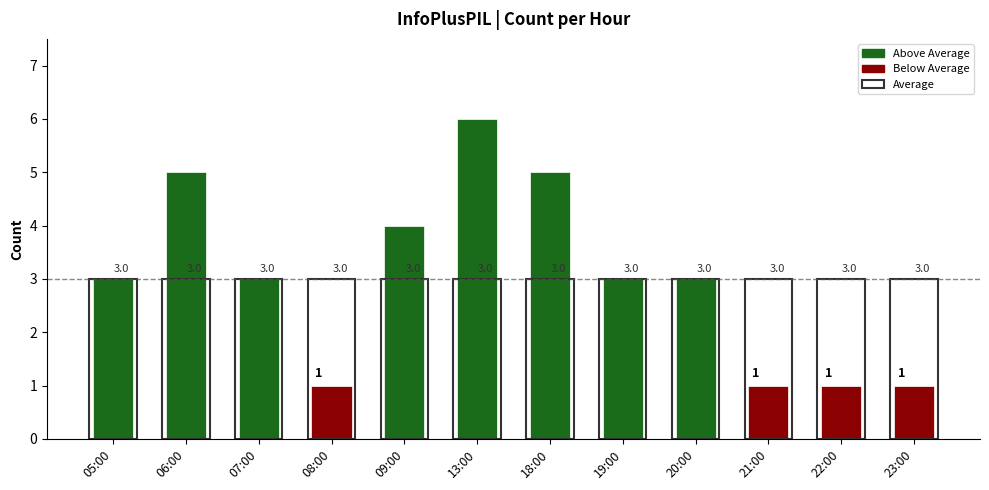

Approximately how many times larger is the value at 18:00 compared to 21:00?

5.0